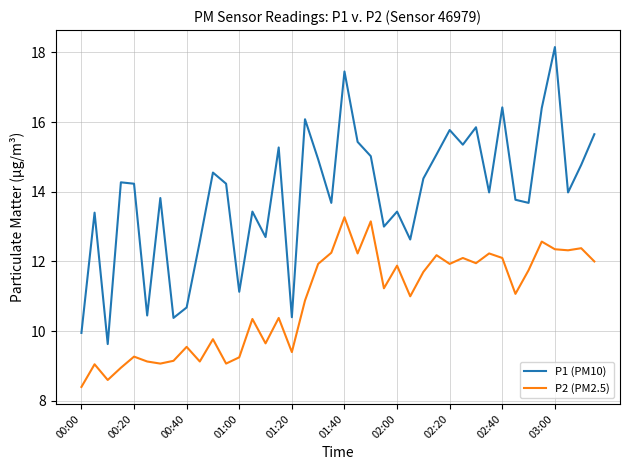

How many lines are shown in the chart?

2